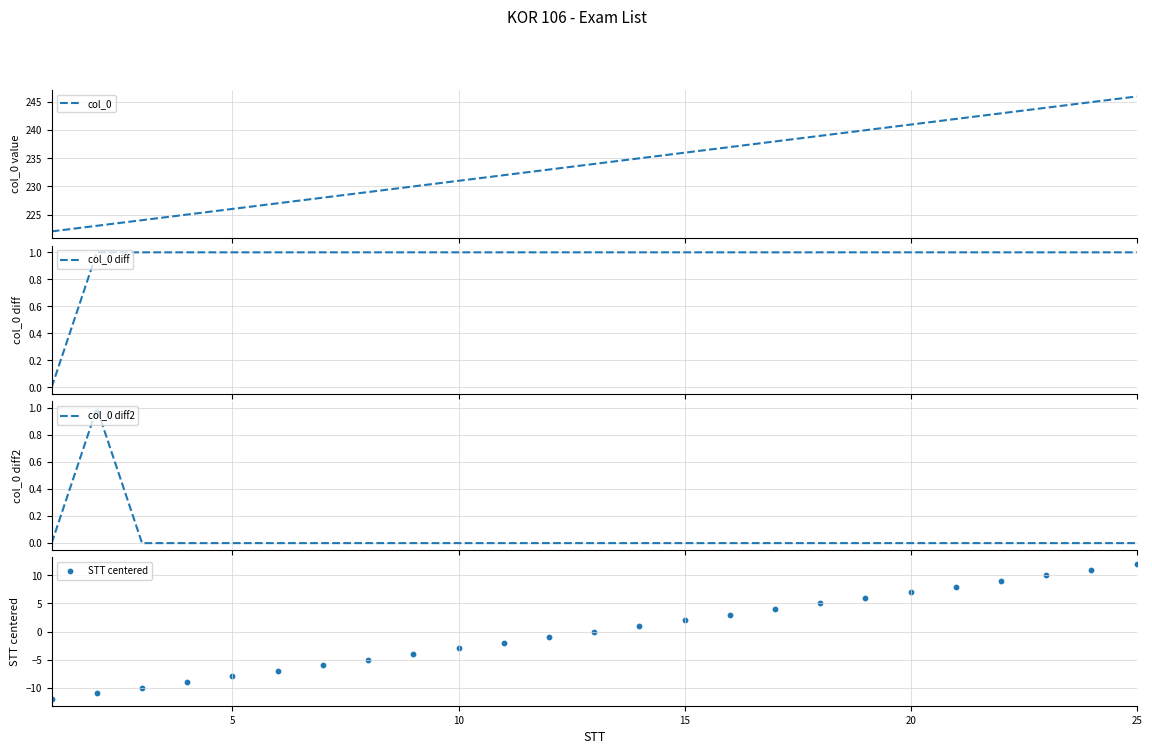

What are all the series names shown in the legend?

col_0, col_0 diff, col_0 diff2, STT centered